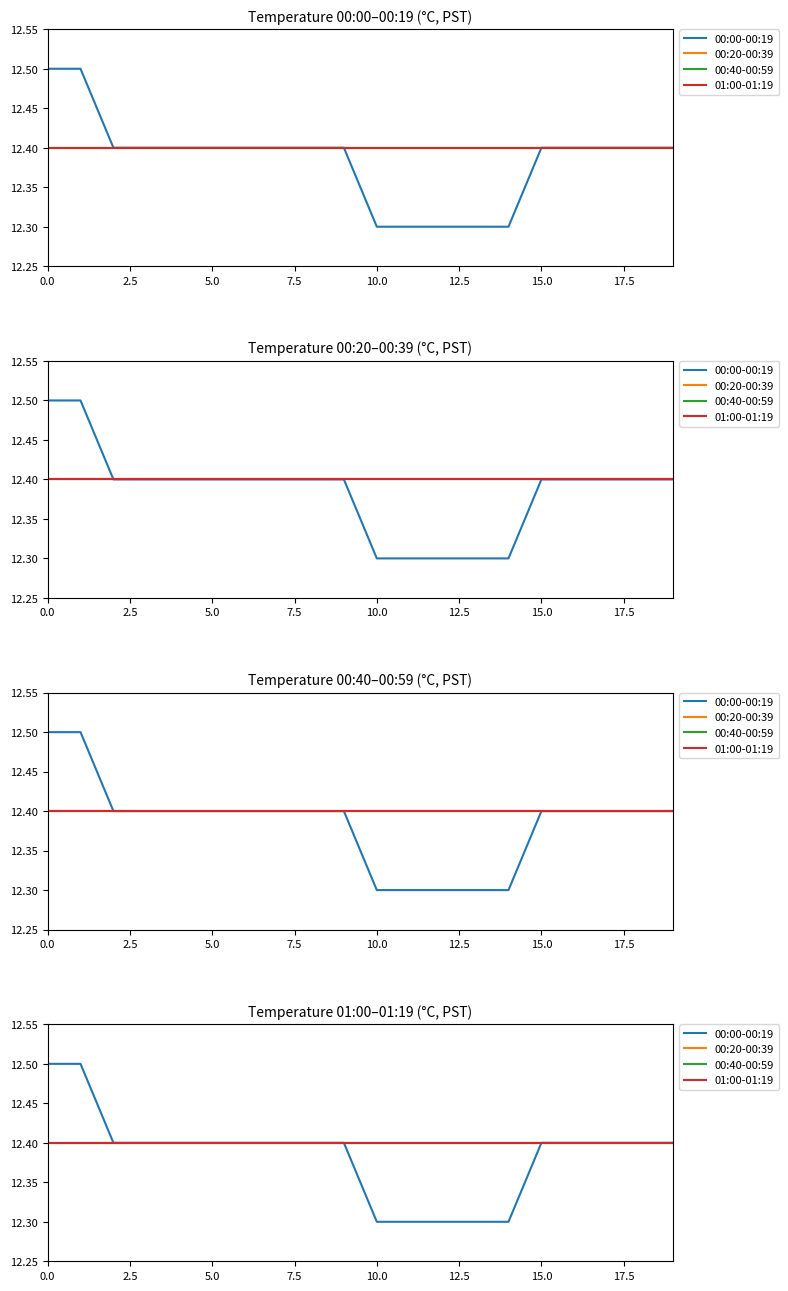

Is it true that 00:20-00:39 equals 12.4 at 16?

True